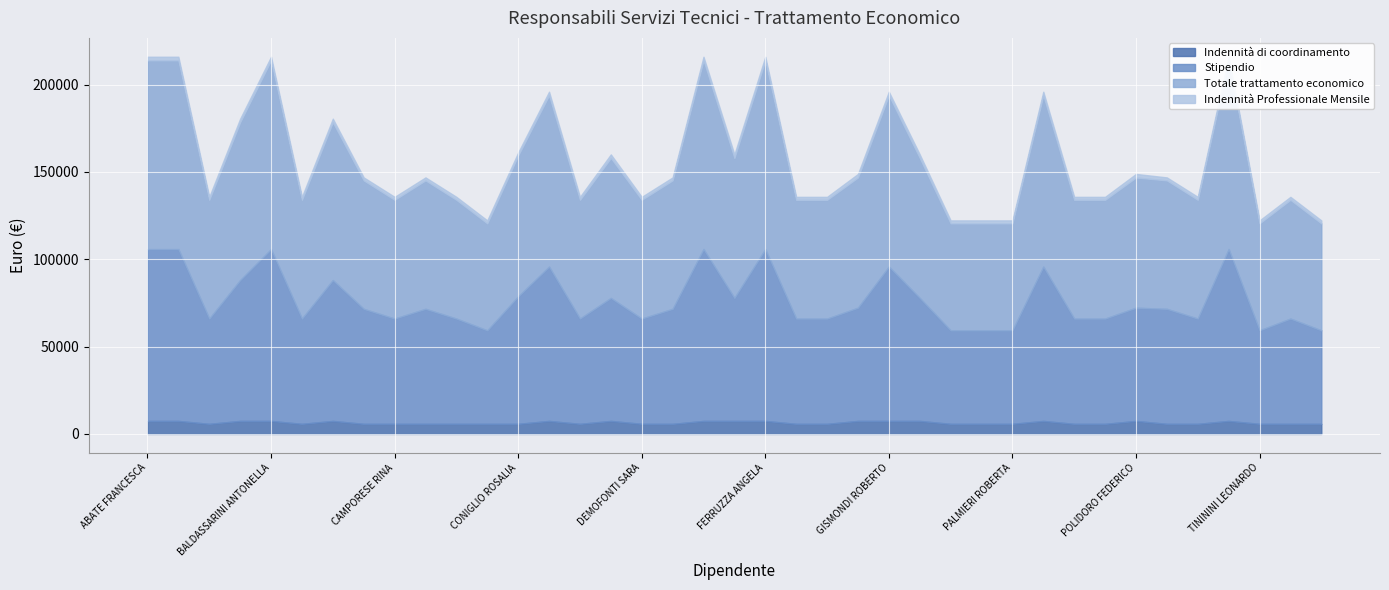

What is the maximum value shown in the chart?

108091.0